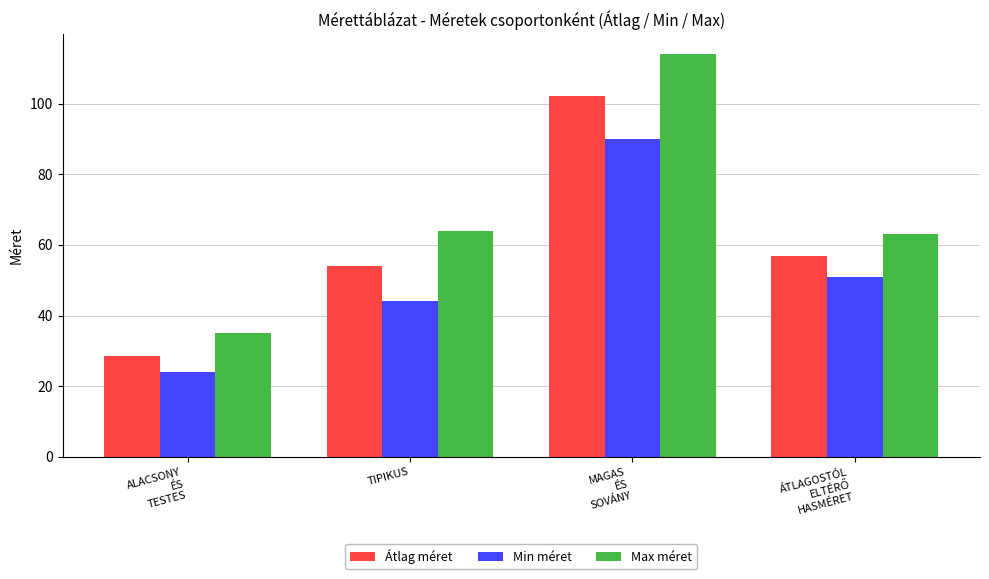

Which series has the largest total across all categories?

Max méret